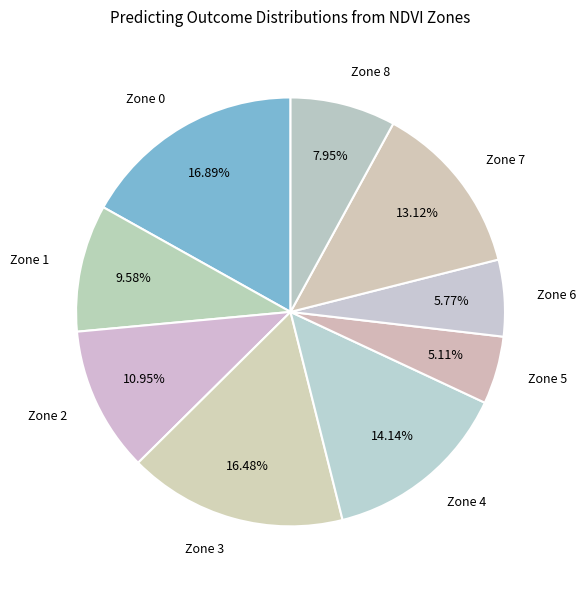

To the nearest percent, what is the difference between the Zone 0 and Zone 1 slice percentages?

7%